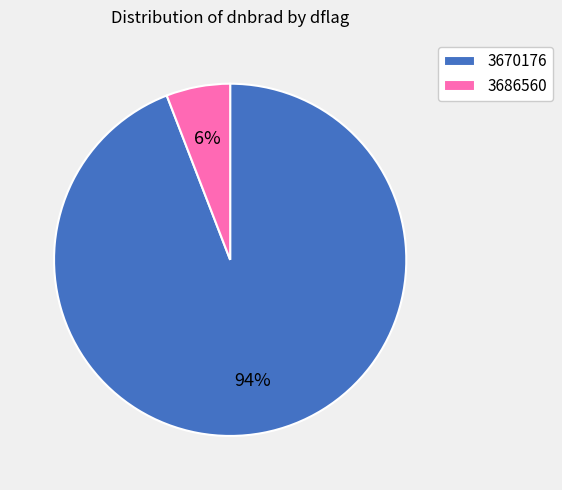

To the nearest percent, what is the combined percentage of 3670176 and 3686560?

100%